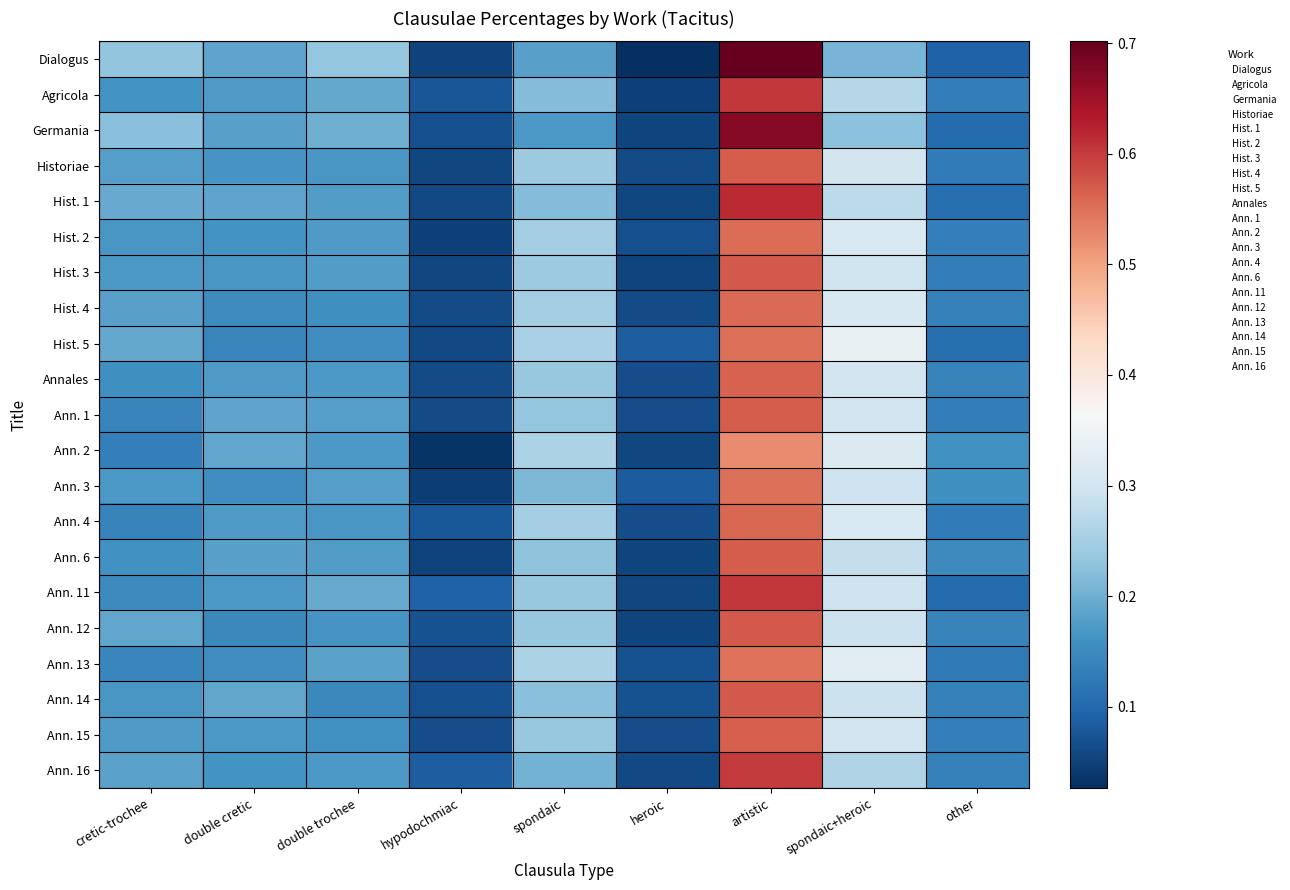

Reading left to right, transcribe all the data shown in this chart.

Dialogus: cretic-trochee=0.2	double cretic=0.2	double trochee=0.2	hypodochmiac=0.1	spondaic=0.2	heroic=0.0	artistic=0.7	spondaic+heroic=0.2	other=0.1
Agricola: cretic-trochee=0.2	double cretic=0.2	double trochee=0.2	hypodochmiac=0.1	spondaic=0.2	heroic=0.0	artistic=0.6	spondaic+heroic=0.3	other=0.1
Germania: cretic-trochee=0.2	double cretic=0.2	double trochee=0.2	hypodochmiac=0.1	spondaic=0.2	heroic=0.1	artistic=0.7	spondaic+heroic=0.2	other=0.1
Historiae: cretic-trochee=0.2	double cretic=0.2	double trochee=0.2	hypodochmiac=0.1	spondaic=0.2	heroic=0.1	artistic=0.6	spondaic+heroic=0.3	other=0.1
Hist. 1: cretic-trochee=0.2	double cretic=0.2	double trochee=0.2	hypodochmiac=0.1	spondaic=0.2	heroic=0.1	artistic=0.6	spondaic+heroic=0.3	other=0.1
Hist. 2: cretic-trochee=0.2	double cretic=0.2	double trochee=0.2	hypodochmiac=0.0	spondaic=0.2	heroic=0.1	artistic=0.6	spondaic+heroic=0.3	other=0.1
Hist. 3: cretic-trochee=0.2	double cretic=0.2	double trochee=0.2	hypodochmiac=0.1	spondaic=0.2	heroic=0.1	artistic=0.6	spondaic+heroic=0.3	other=0.1
Hist. 4: cretic-trochee=0.2	double cretic=0.2	double trochee=0.2	hypodochmiac=0.1	spondaic=0.2	heroic=0.1	artistic=0.6	spondaic+heroic=0.3	other=0.1
Hist. 5: cretic-trochee=0.2	double cretic=0.1	double trochee=0.2	hypodochmiac=0.1	spondaic=0.3	heroic=0.1	artistic=0.5	spondaic+heroic=0.3	other=0.1
Annales: cretic-trochee=0.2	double cretic=0.2	double trochee=0.2	hypodochmiac=0.1	spondaic=0.2	heroic=0.1	artistic=0.6	spondaic+heroic=0.3	other=0.1
Ann. 1: cretic-trochee=0.1	double cretic=0.2	double trochee=0.2	hypodochmiac=0.1	spondaic=0.2	heroic=0.1	artistic=0.6	spondaic+heroic=0.3	other=0.1
Ann. 2: cretic-trochee=0.1	double cretic=0.2	double trochee=0.2	hypodochmiac=0.0	spondaic=0.3	heroic=0.1	artistic=0.5	spondaic+heroic=0.3	other=0.2
Ann. 3: cretic-trochee=0.2	double cretic=0.2	double trochee=0.2	hypodochmiac=0.0	spondaic=0.2	heroic=0.1	artistic=0.5	spondaic+heroic=0.3	other=0.2
Ann. 4: cretic-trochee=0.1	double cretic=0.2	double trochee=0.2	hypodochmiac=0.1	spondaic=0.2	heroic=0.1	artistic=0.6	spondaic+heroic=0.3	other=0.1
Ann. 6: cretic-trochee=0.2	double cretic=0.2	double trochee=0.2	hypodochmiac=0.1	spondaic=0.2	heroic=0.1	artistic=0.6	spondaic+heroic=0.3	other=0.2
Ann. 11: cretic-trochee=0.1	double cretic=0.2	double trochee=0.2	hypodochmiac=0.1	spondaic=0.2	heroic=0.1	artistic=0.6	spondaic+heroic=0.3	other=0.1
Ann. 12: cretic-trochee=0.2	double cretic=0.1	double trochee=0.2	hypodochmiac=0.1	spondaic=0.2	heroic=0.1	artistic=0.6	spondaic+heroic=0.3	other=0.1
Ann. 13: cretic-trochee=0.1	double cretic=0.2	double trochee=0.2	hypodochmiac=0.1	spondaic=0.3	heroic=0.1	artistic=0.5	spondaic+heroic=0.3	other=0.1
Ann. 14: cretic-trochee=0.2	double cretic=0.2	double trochee=0.1	hypodochmiac=0.1	spondaic=0.2	heroic=0.1	artistic=0.6	spondaic+heroic=0.3	other=0.1
Ann. 15: cretic-trochee=0.2	double cretic=0.2	double trochee=0.2	hypodochmiac=0.1	spondaic=0.2	heroic=0.1	artistic=0.6	spondaic+heroic=0.3	other=0.1
Ann. 16: cretic-trochee=0.2	double cretic=0.2	double trochee=0.2	hypodochmiac=0.1	spondaic=0.2	heroic=0.1	artistic=0.6	spondaic+heroic=0.3	other=0.1